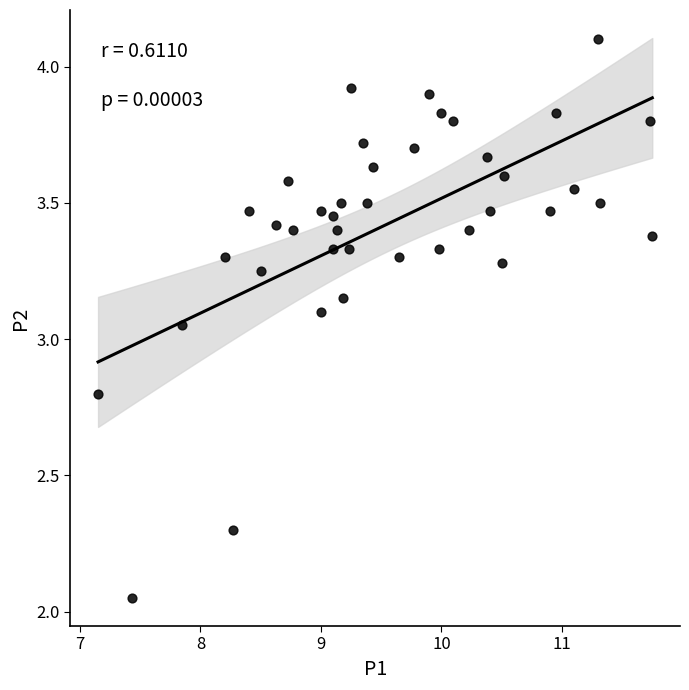

What is the range of X values (max minus min)?

4.6